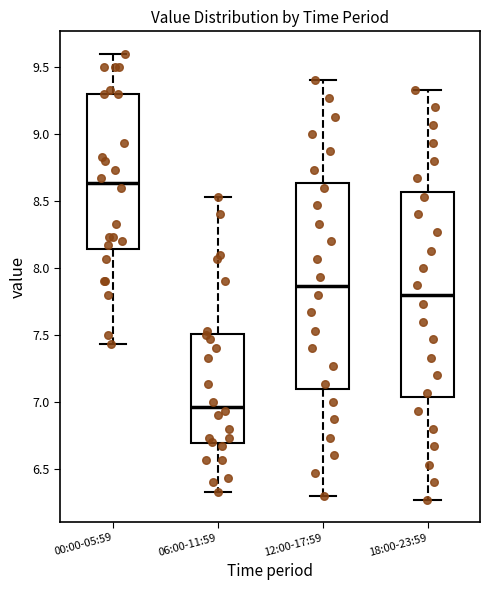

Which box's median line is the lowest?

06:00-11:59